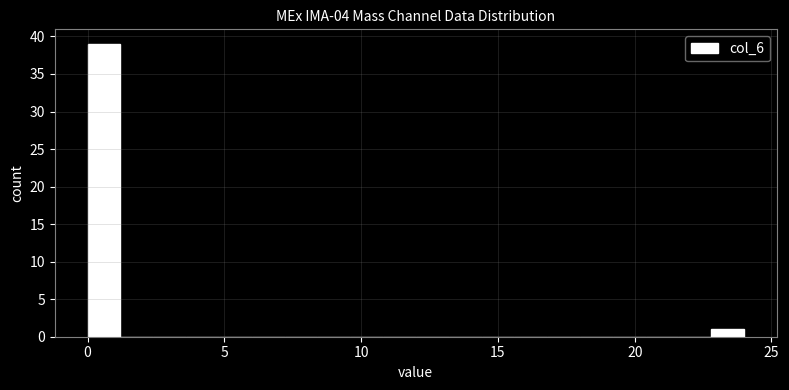

Around what value on the x-axis is the tallest bar? Give the approximate position of its centre, as read against the axis.

0.5